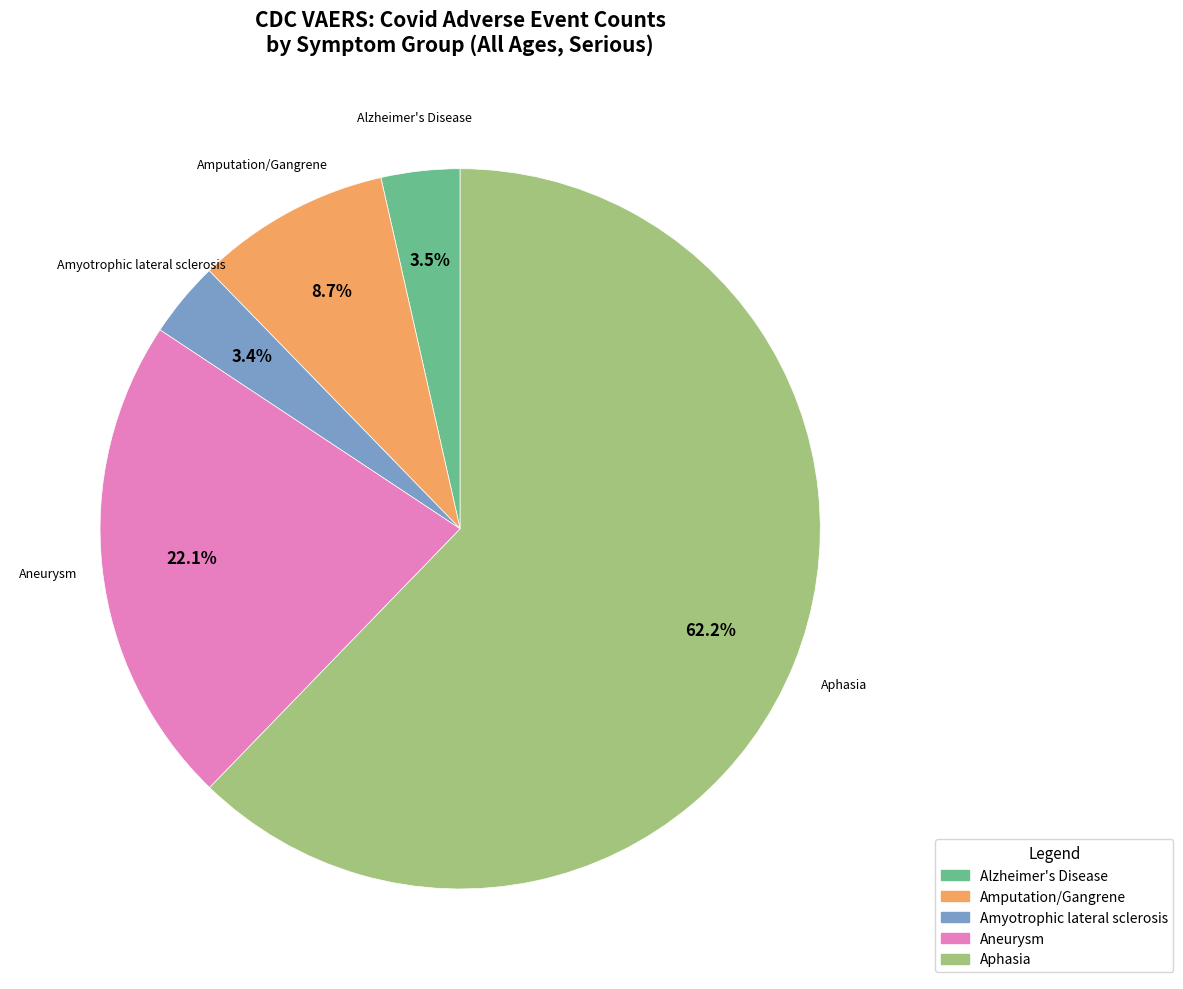

Does any single category account for the majority?

Yes